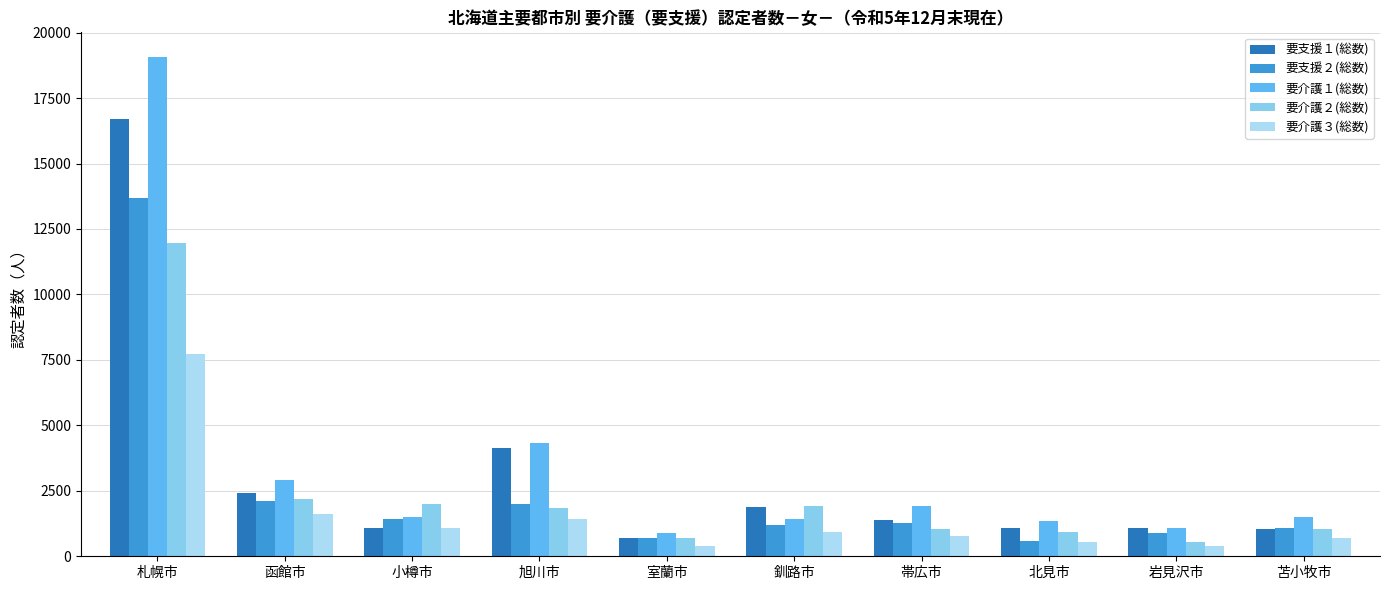

What is the label of the 5th bar from the left?

室蘭市